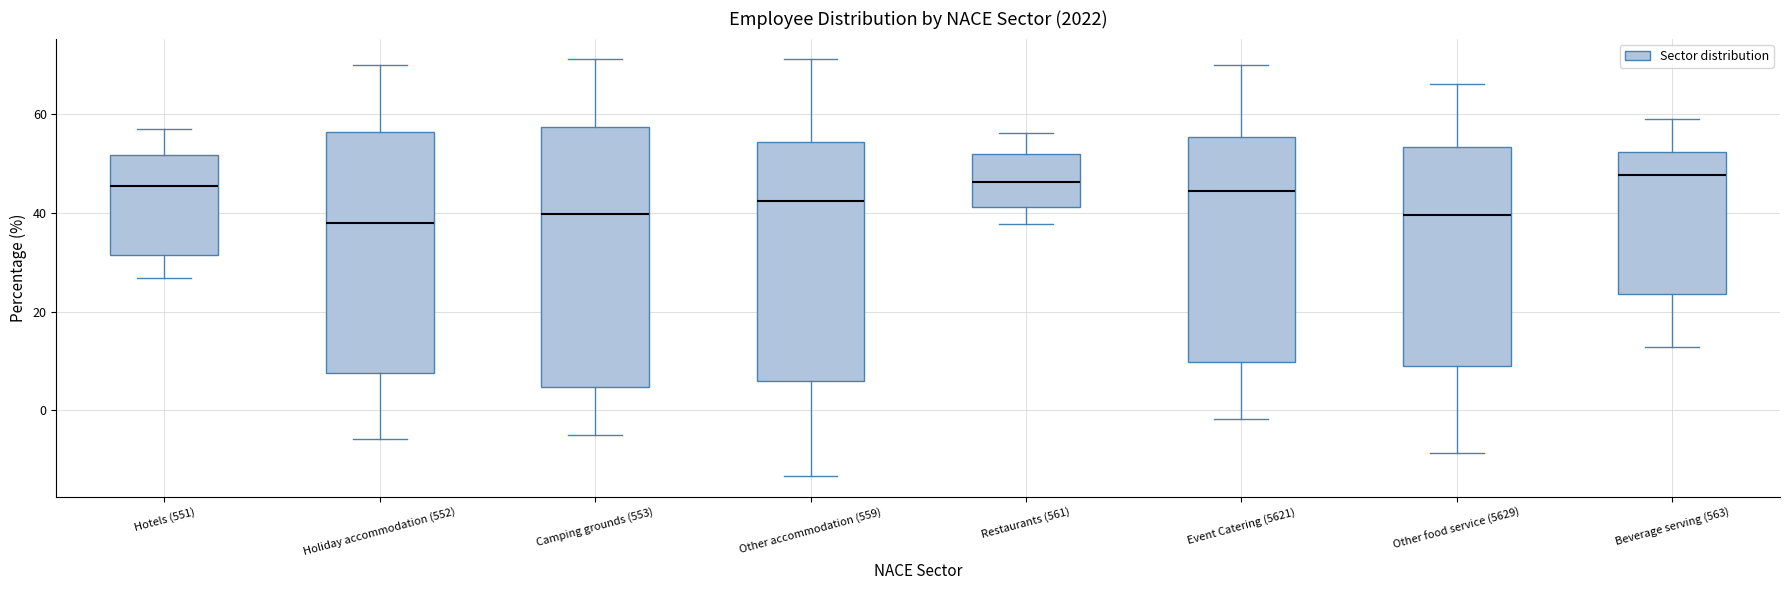

Comparing the boxes themselves (not the whiskers), which one is the tallest?

Camping grounds (553)